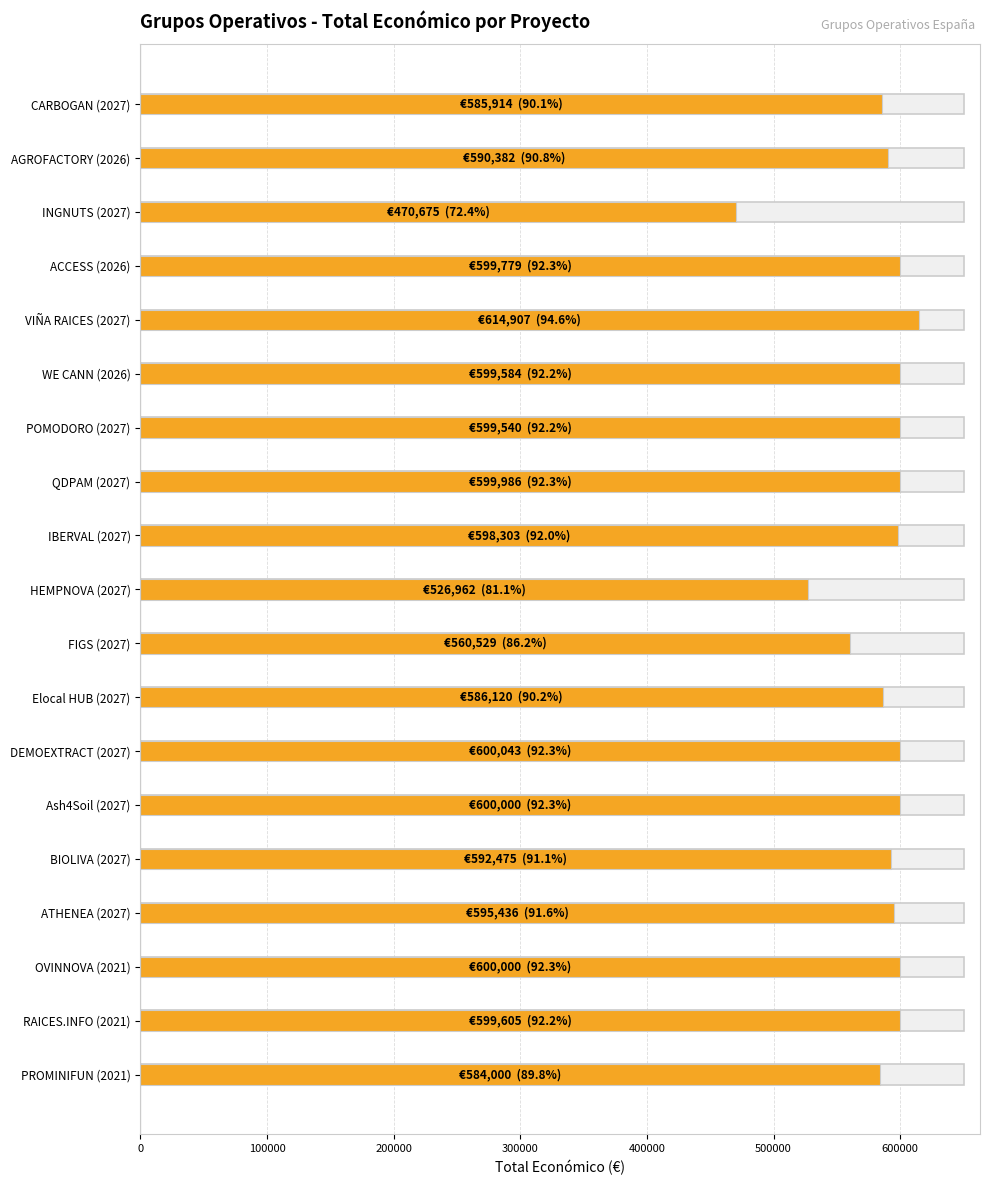

What is the approximate value at PROMINIFUN (2021)?

584000